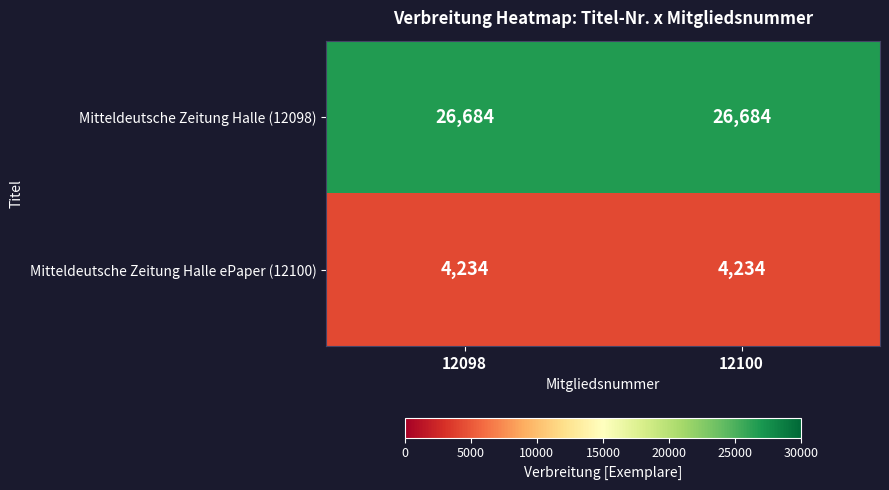

Is the value of Mitteldeutsche Zeitung Halle (12098) at 12100 greater than the value of Mitteldeutsche Zeitung Halle ePaper (12100) at 12100?

Yes